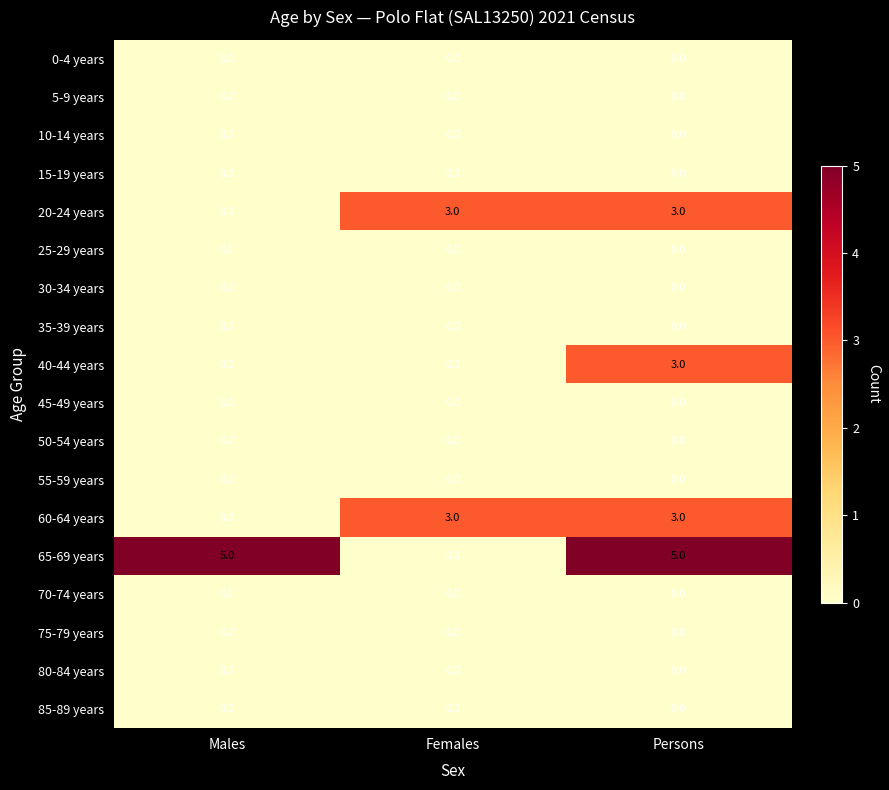

Count the 20-24 years values in the range 0 to 3.

3